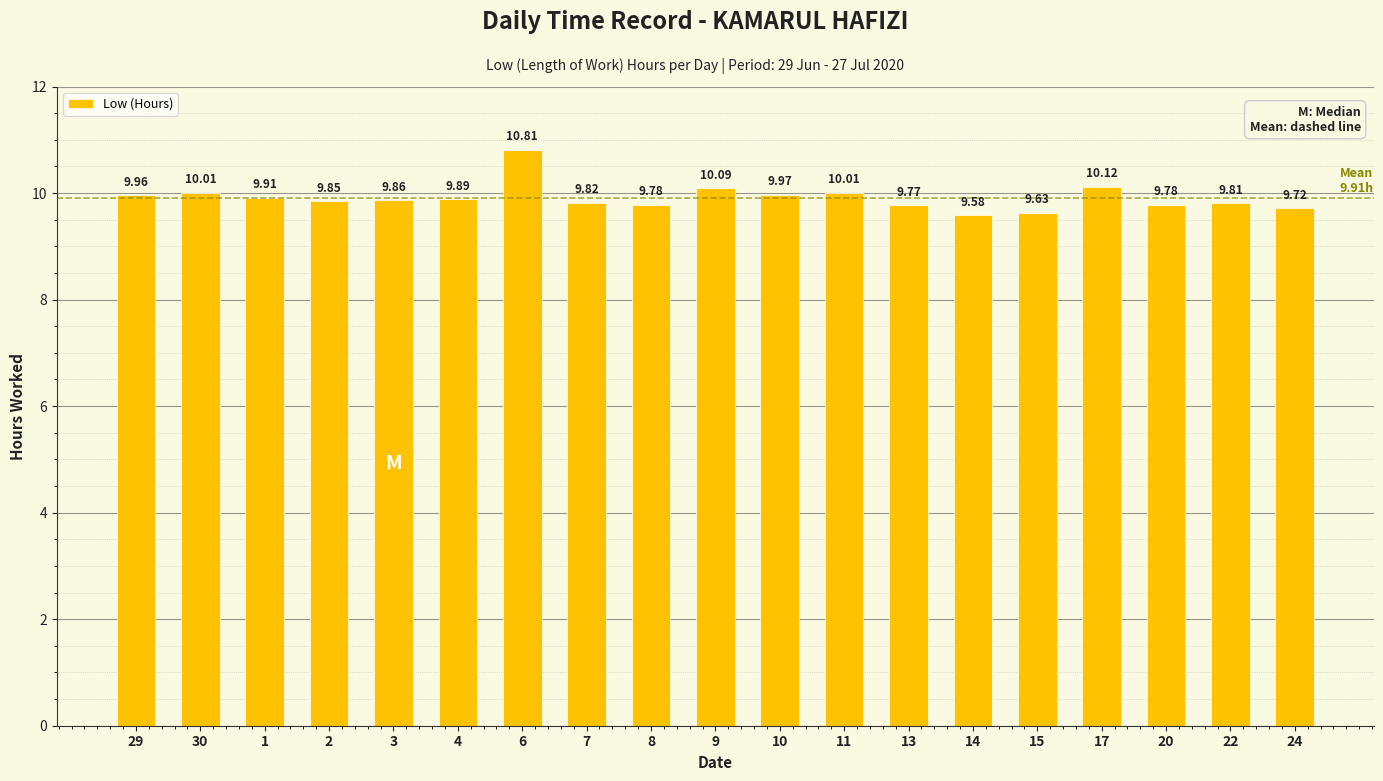

What is the sum of the values at 2 and 20?

19.6